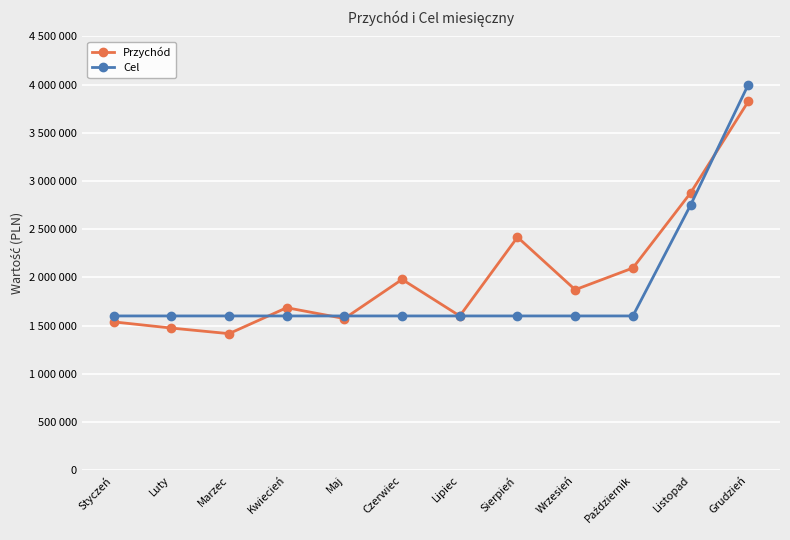

True or false: Przychód and Cel intersect in this chart.

True